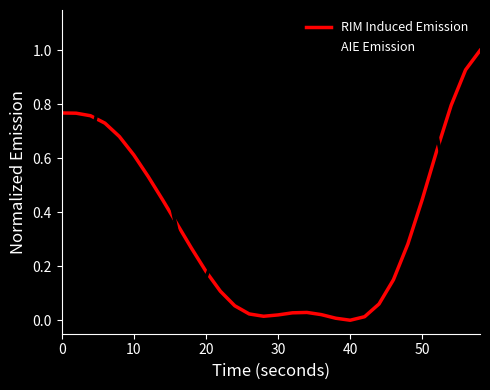

True or false: RIM Induced Emission and AIE Emission intersect in this chart.

True